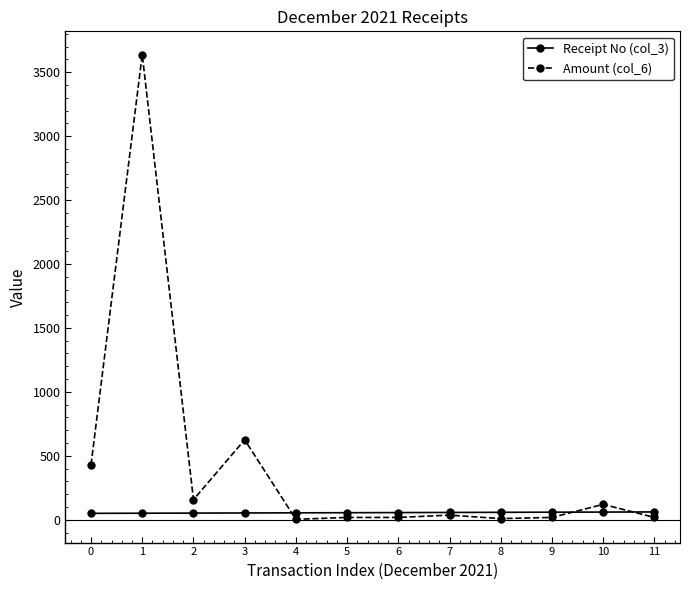

Which series has the largest range (max minus min)?

Amount (col_6)